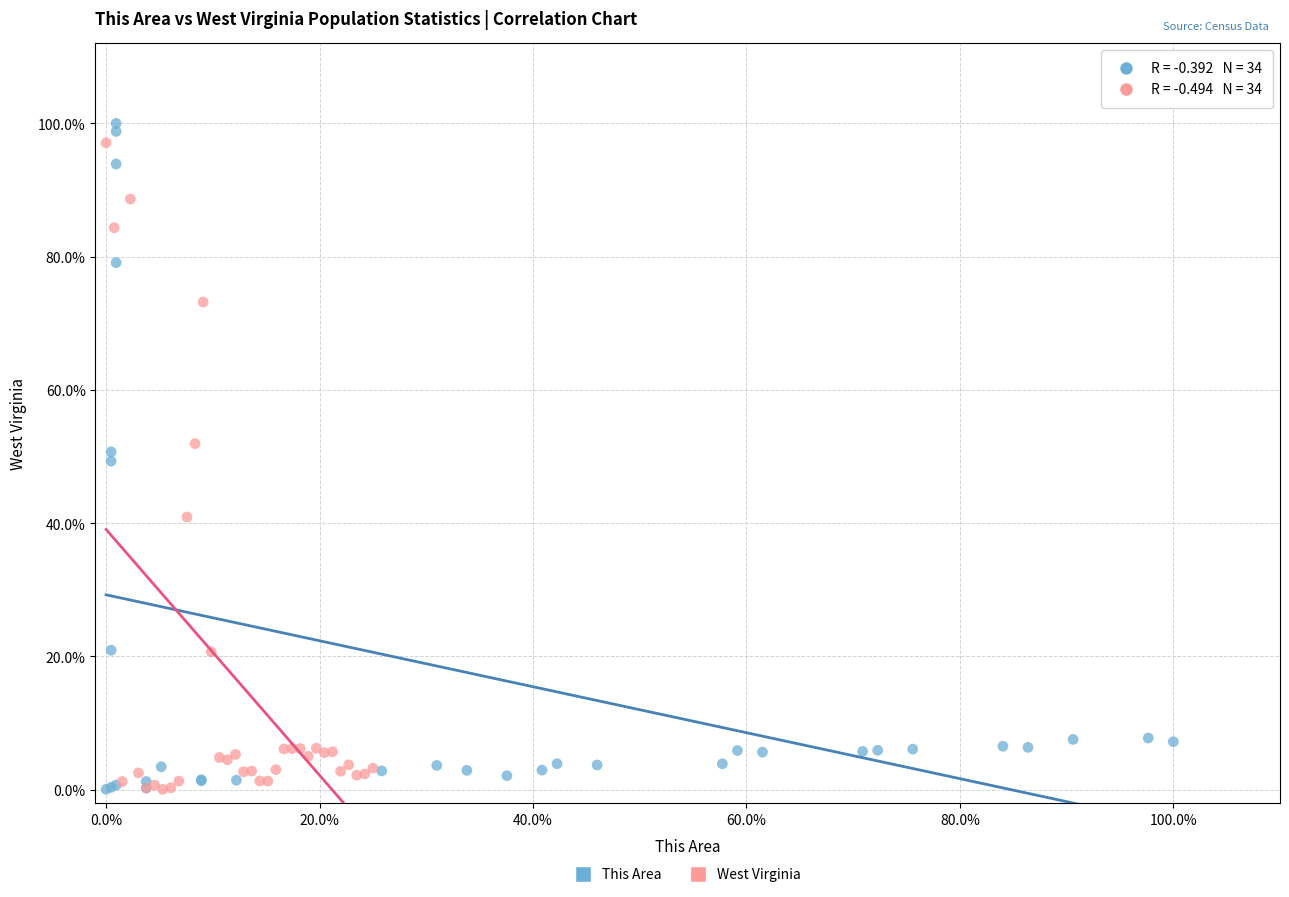

Which series has the widest spread of Y values?

This Area